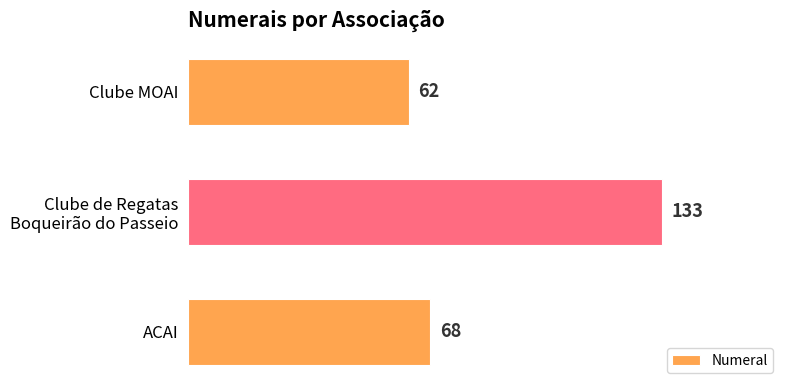

What is the value of the 1st bar from the top?

62